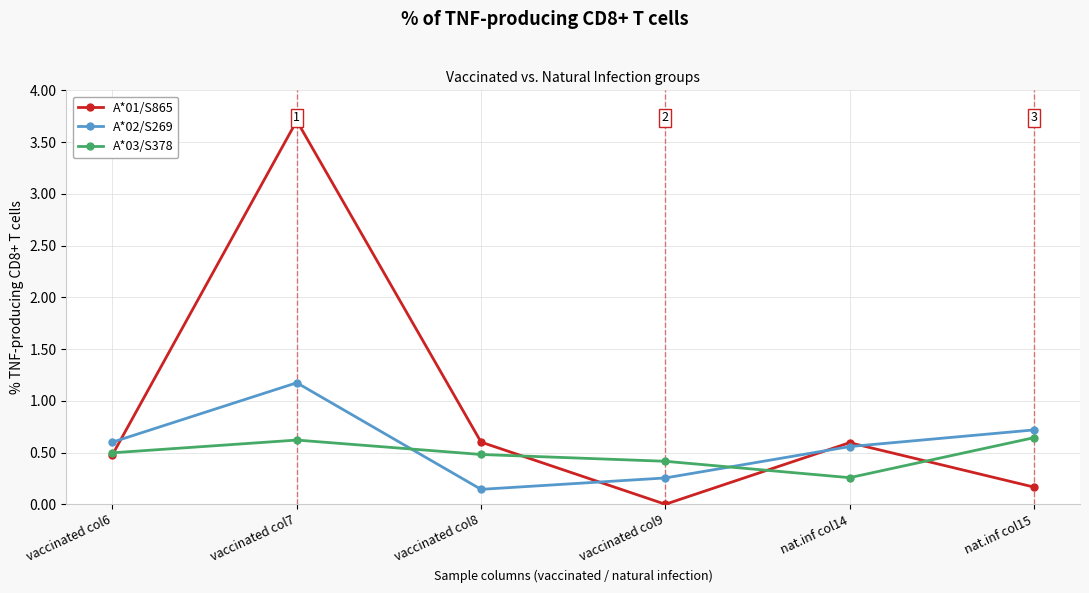

Where do A*01/S865 and A*02/S269 first cross each other?

vaccinated col6 and vaccinated col7